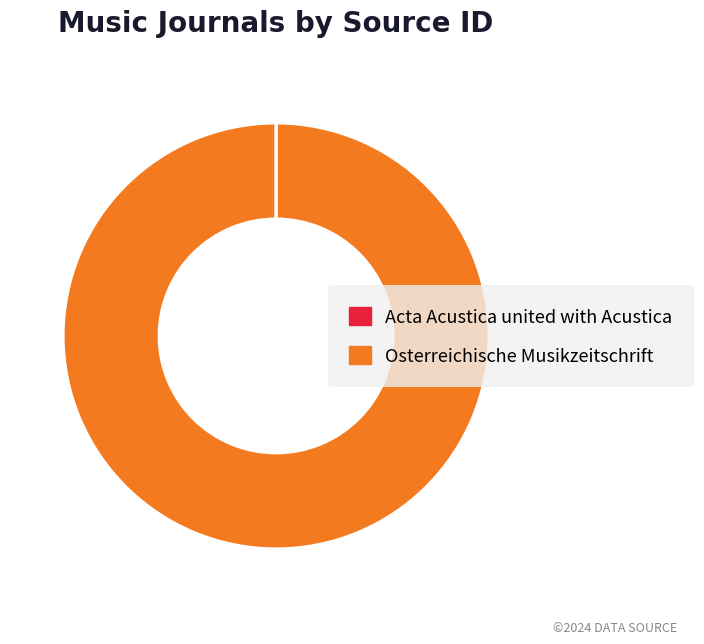

Which category has the biggest portion of the pie?

Osterreichische Musikzeitschrift